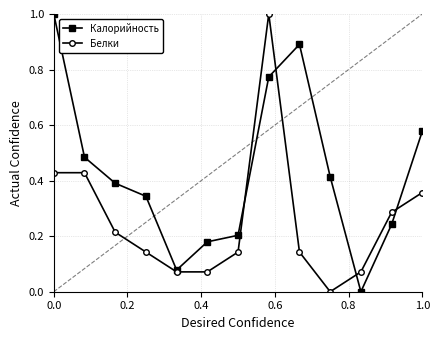

What is the maximum value shown in the chart?

1.0